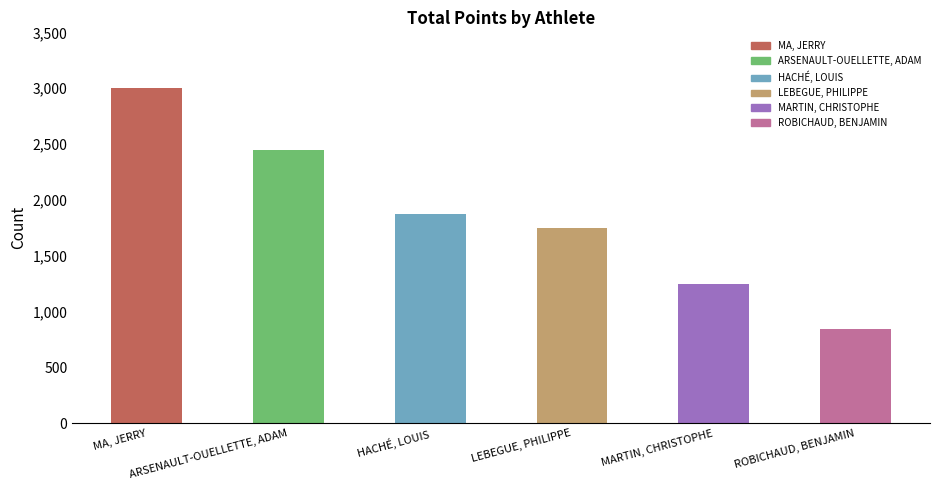

Where is the data nearest to the value 1922?

HACHÉ, LOUIS